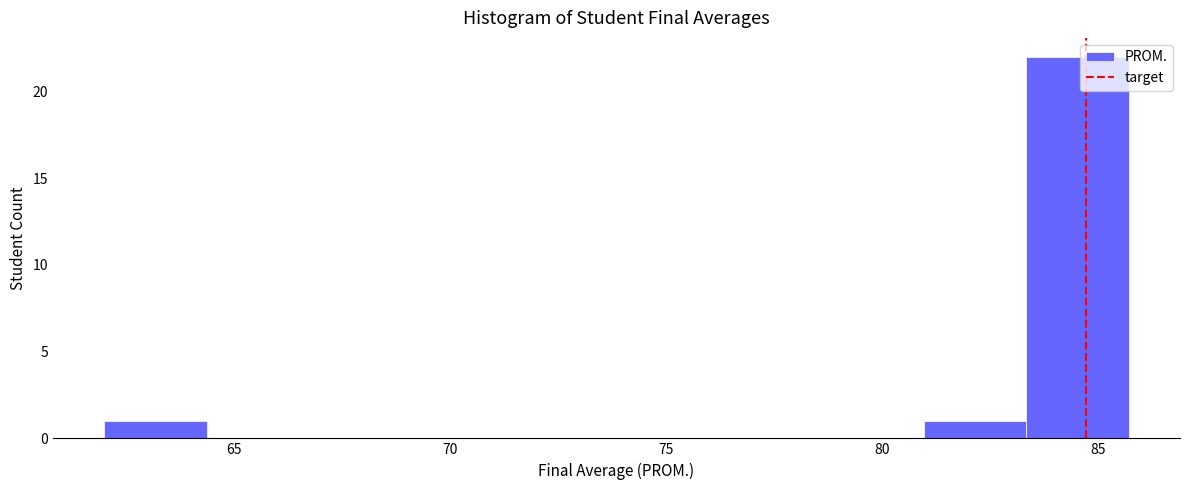

Reading left to right, list every bar in this chart as the range it spans on the x-axis followed by its height. Neither the bar edges nor the heights are printed on the chart, so give them approximately, as read against the axes.

62.0 to 64.5: 1
64.5 to 66.5: 0
66.5 to 69.0: 0
69.0 to 71.5: 0
71.5 to 74.0: 0
74.0 to 76.0: 0
76.0 to 78.5: 0
78.5 to 81.0: 0
81.0 to 83.5: 1
83.5 to 85.5: 22